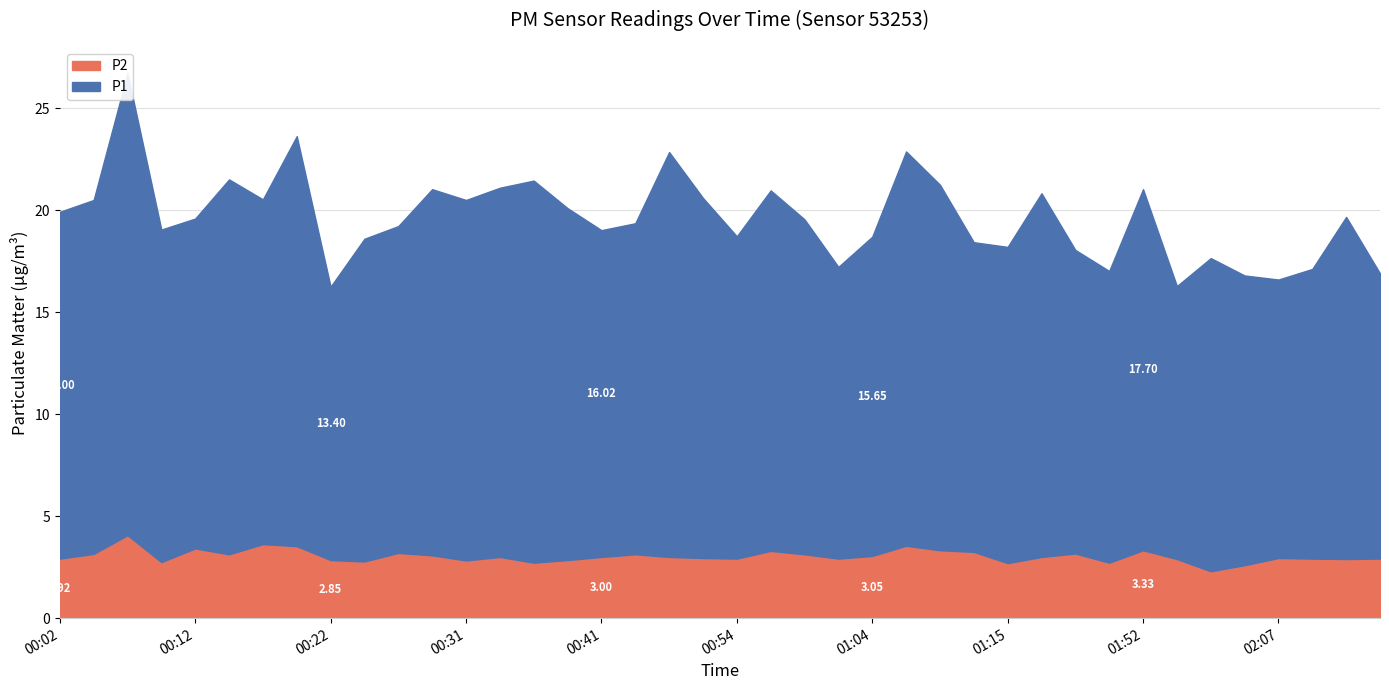

How many lines are shown in the chart?

2